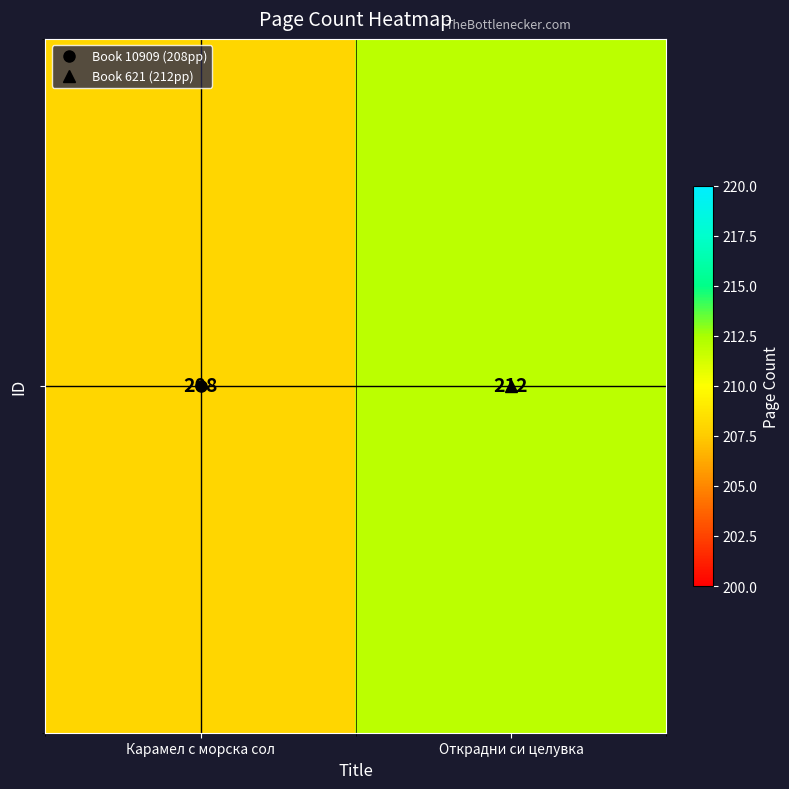

List the labels in order of value, smallest first.

Карамел с морска сол, Открадни си целувка